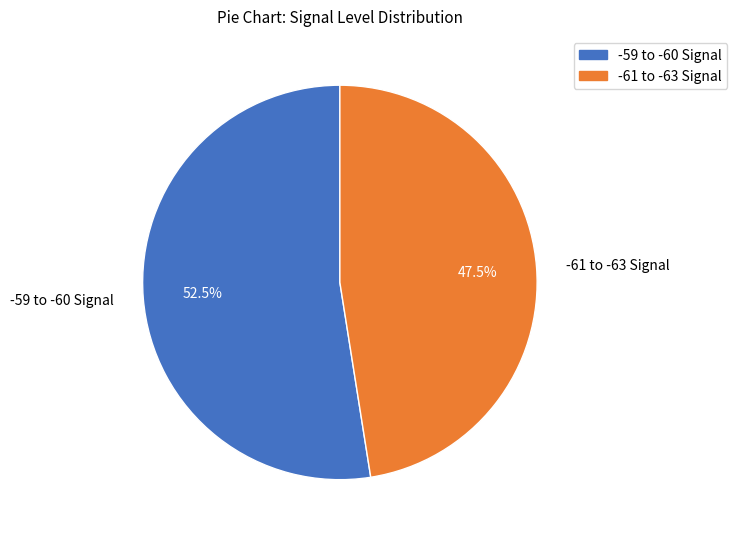

Is there any slice that represents more than half of the pie?

Yes